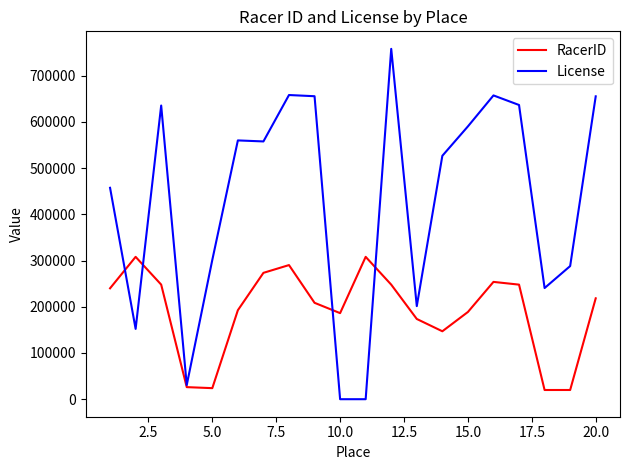

What is the sum of all RacerID values?

3820530